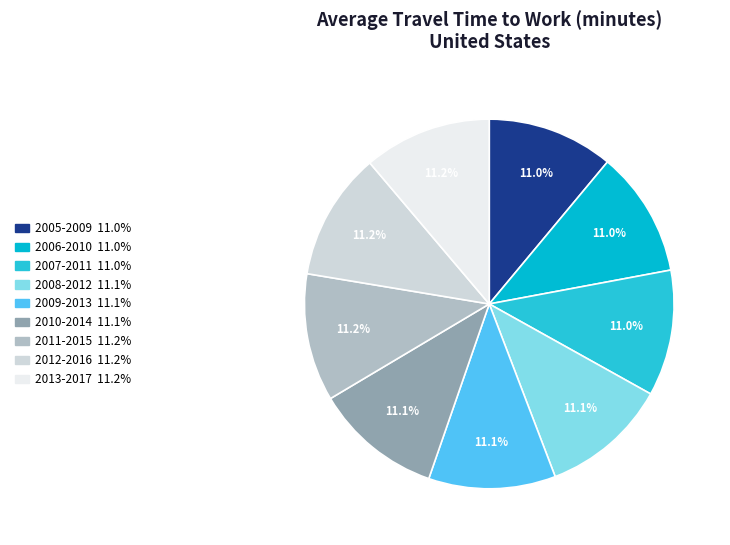

Combined, do 2007-2011 and 2013-2017 account for over 50%?

No